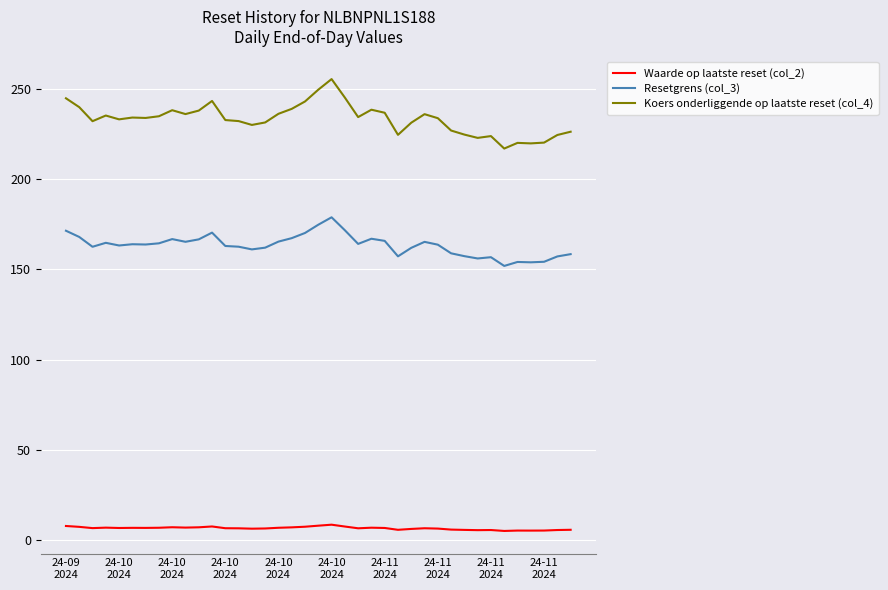

True or false: Resetgrens (col_3) and Koers onderliggende op laatste reset (col_4) cross at least once.

False